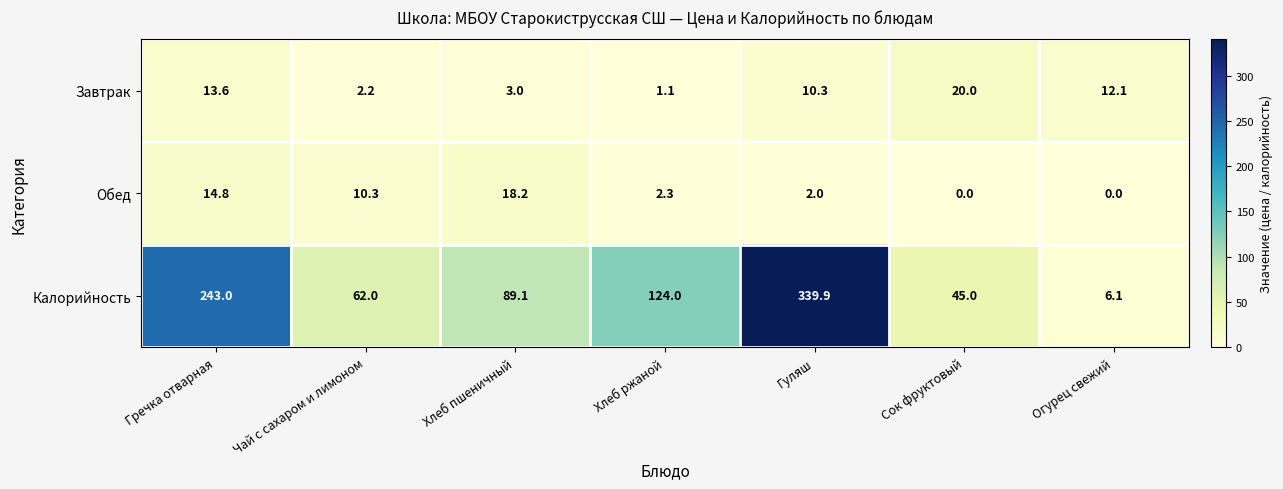

The Калорийность series shows 181.4 at Хлеб ржаной. True or false?

False